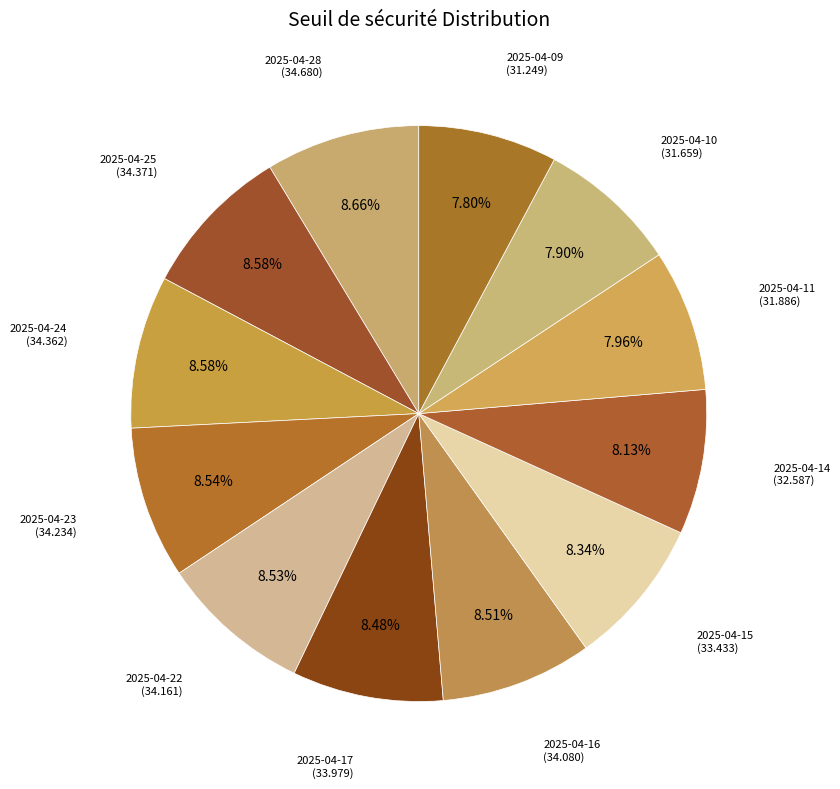

Between 2025-04-10 and 2025-04-16, which is larger?

2025-04-16